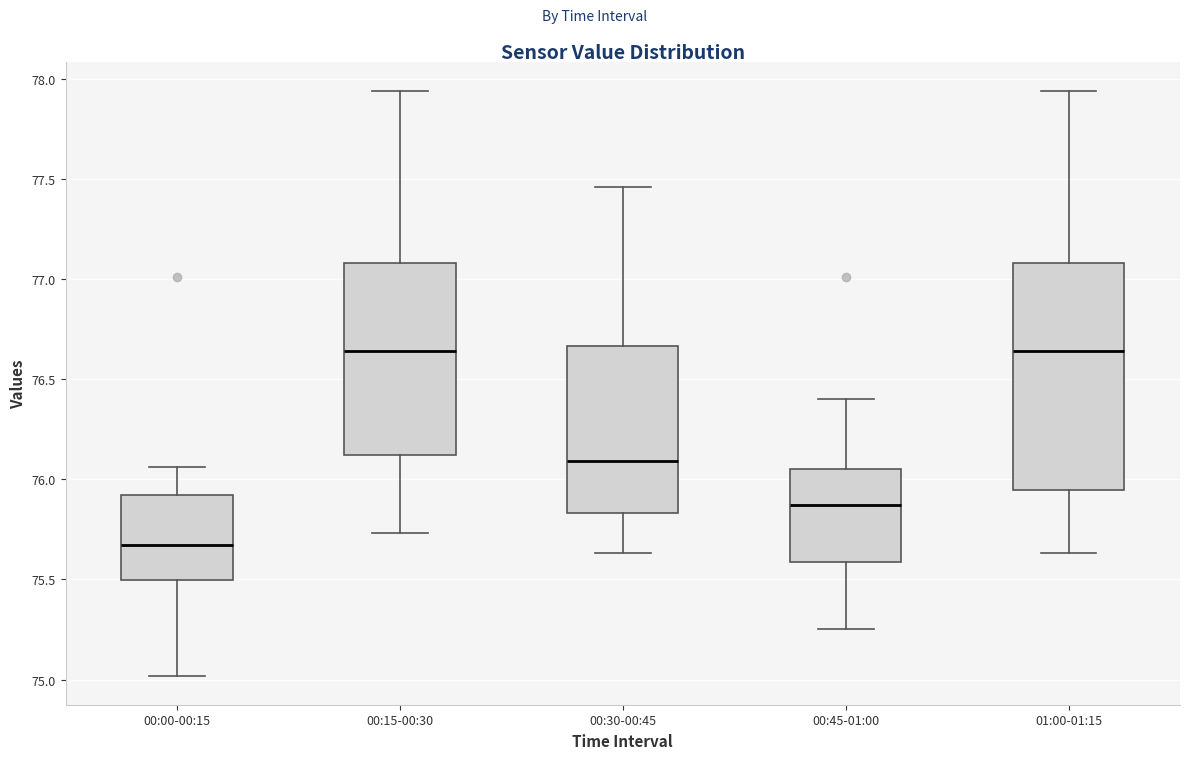

Which box is the tallest, from its lower edge to its upper edge?

01:00-01:15